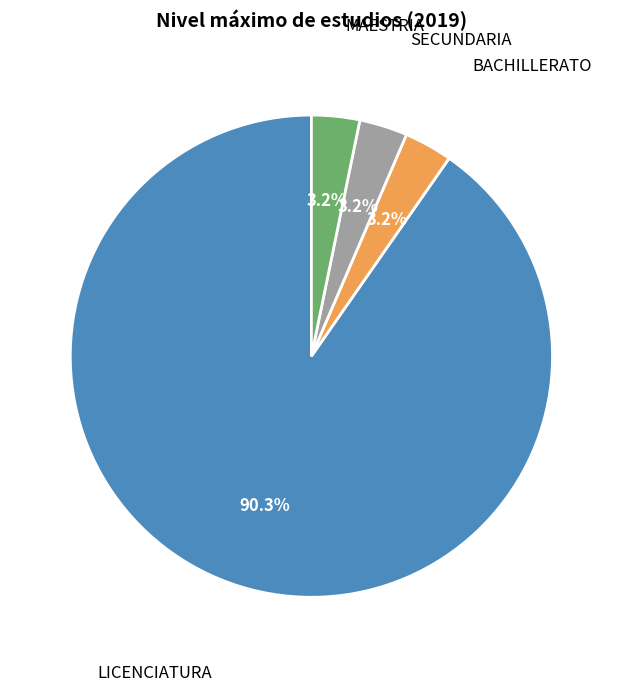

To the nearest percent, what is the combined percentage of LICENCIATURA and SECUNDARIA?

94%